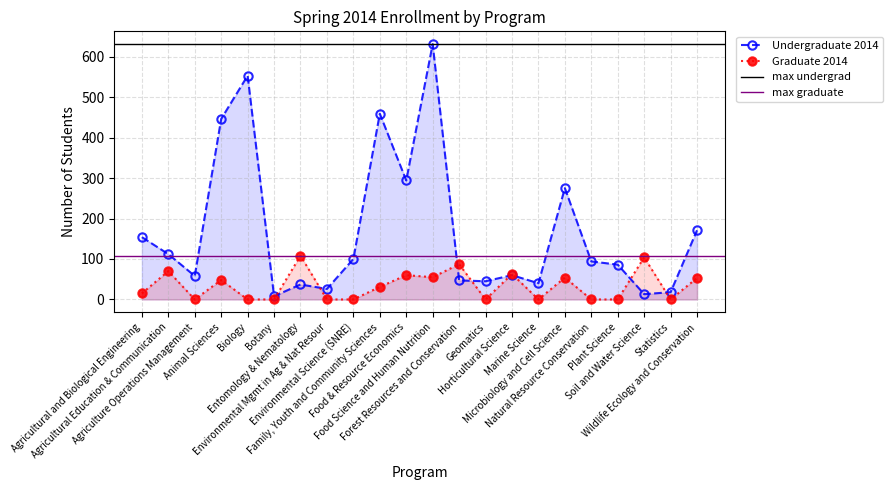

Reading right to left, list all the values displayed in this chart.

Undergraduate 2014: 171	18	13	86	94	275	40	60	45	47	631	294	459	100	26	37	8	553	446	58	112	154
Graduate 2014: 53	0	104	0	0	54	0	63	0	87	55	60	31	0	0	108	0	0	48	0	70	15